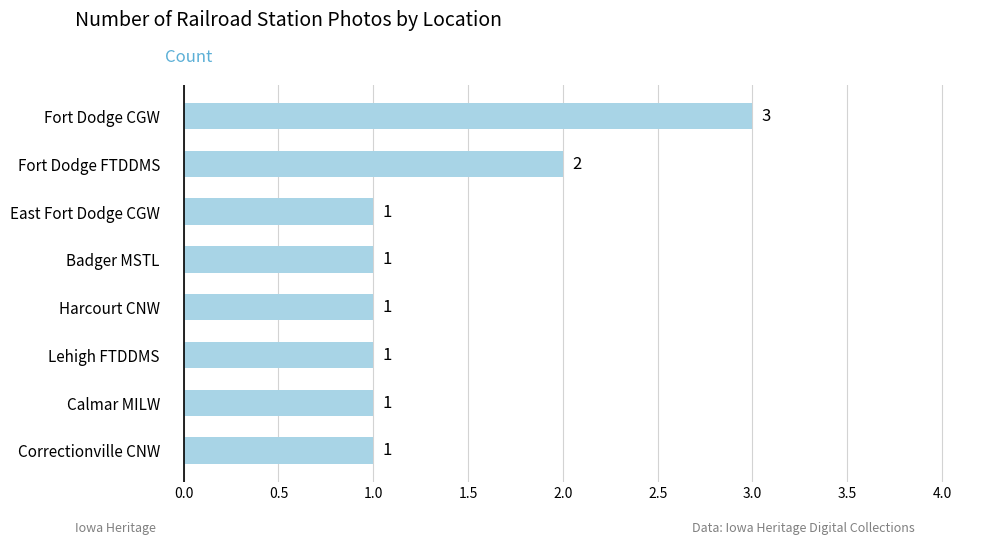

What is the label of the 8th bar from the bottom?

Fort Dodge CGW